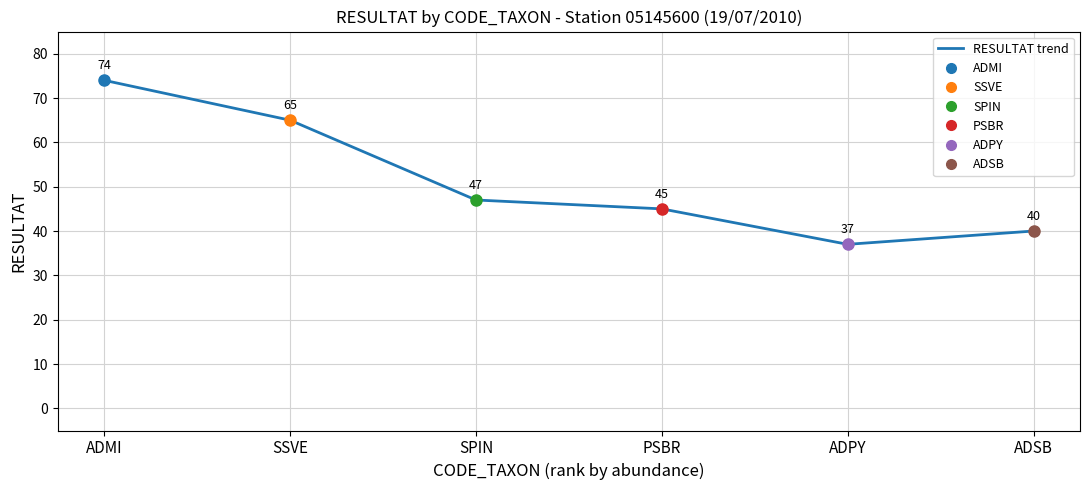

Does the chart have visible grid lines?

Yes